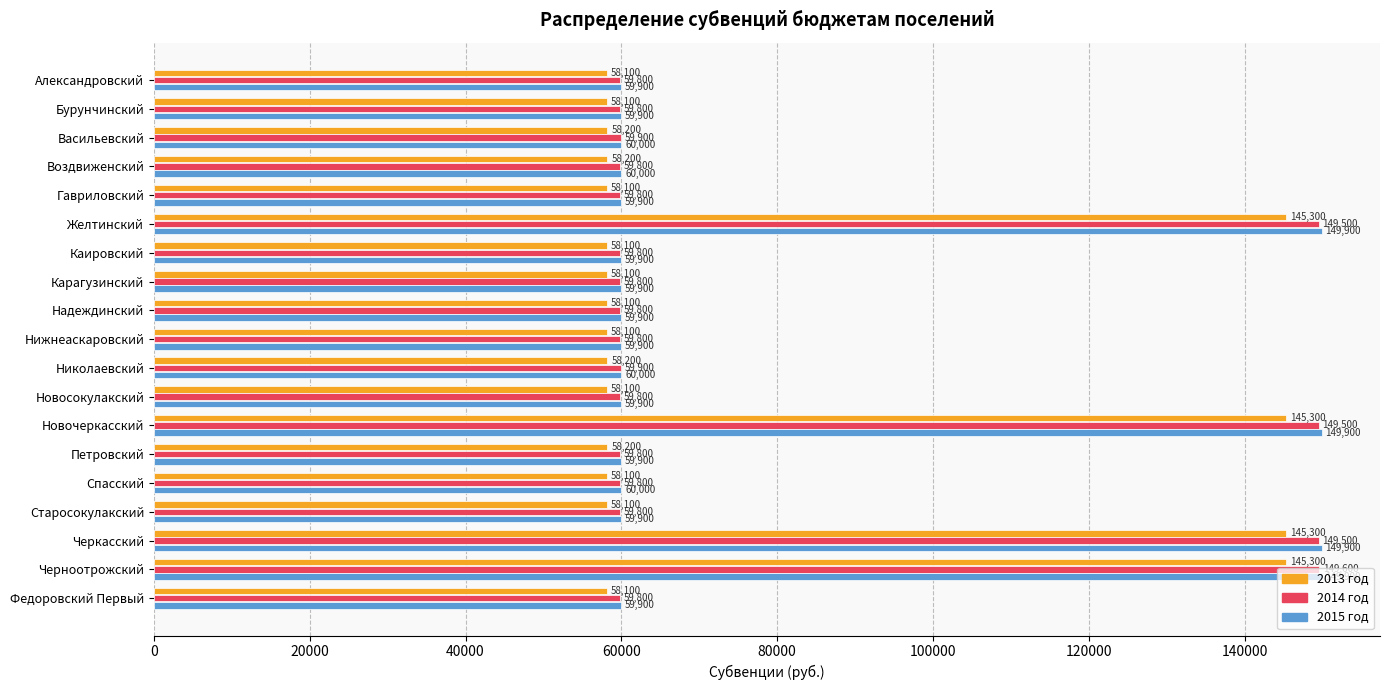

The value of 2015 год at Петровский is 103501. True or false?

False